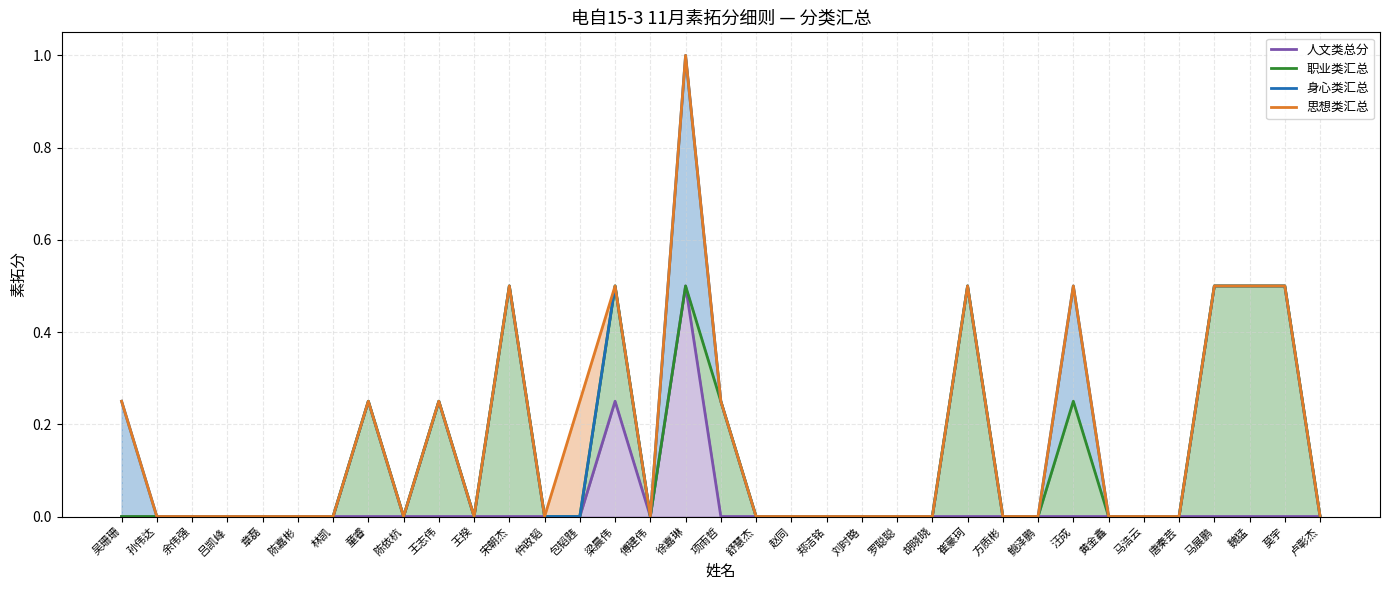

What is the label of the 22nd point from the left?

刘时略